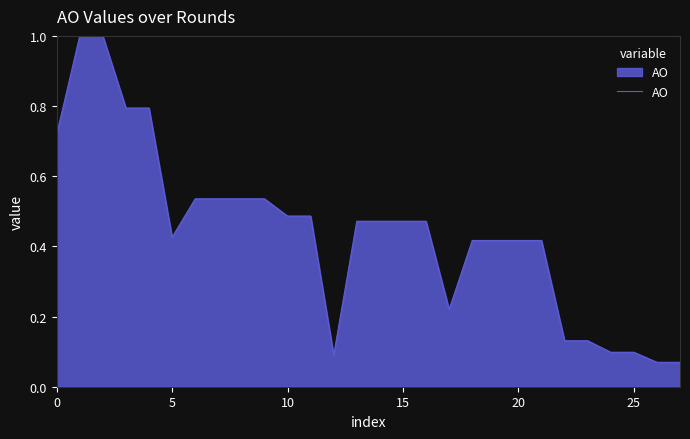

What is the maximum value shown in the chart?

1.0